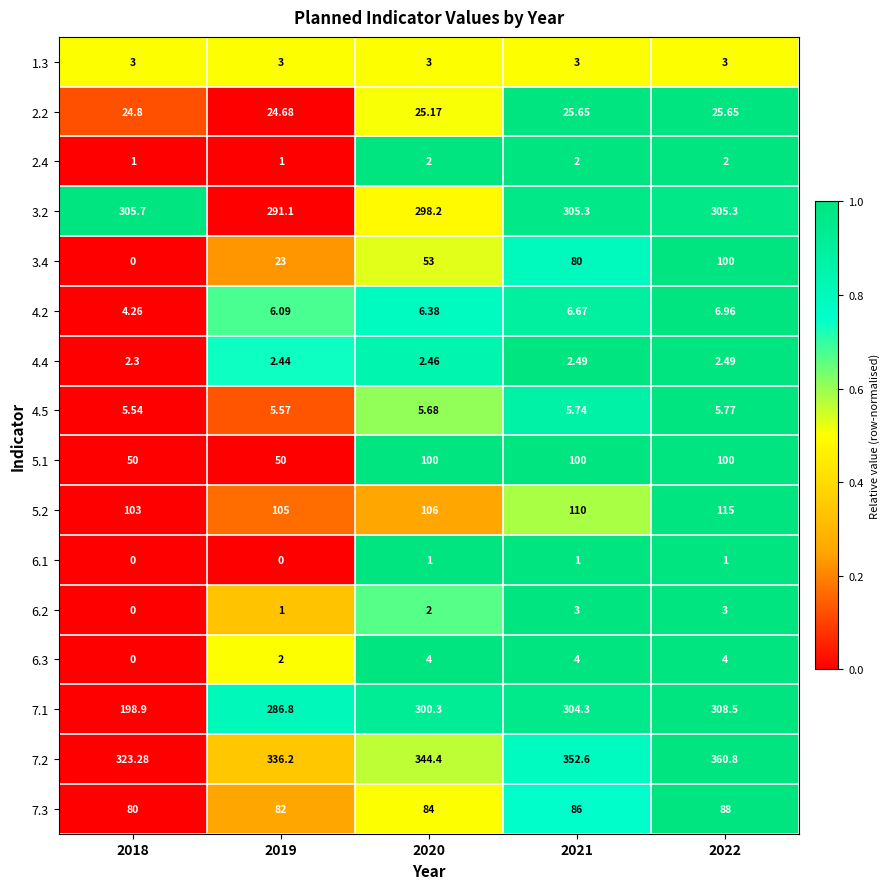

Is the value of 3.2 at 2021 greater than the value of 4.5 at 2018?

Yes